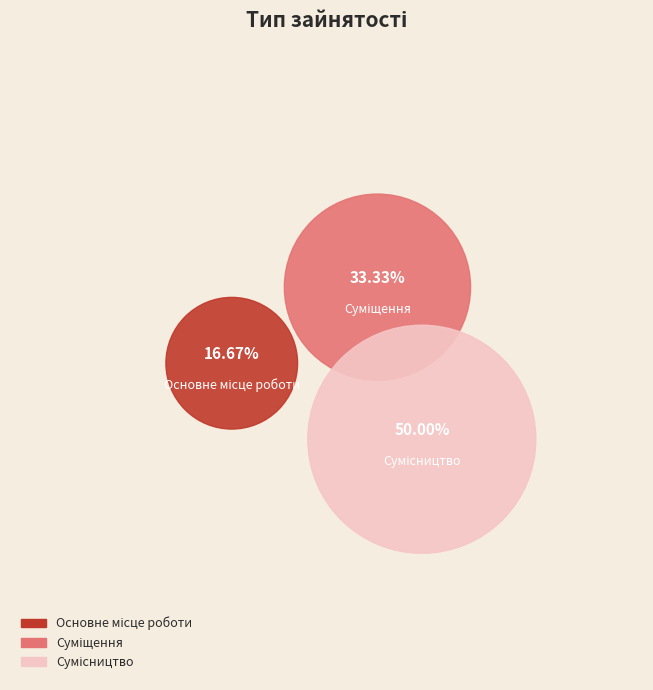

How many slices are in this pie chart?

3